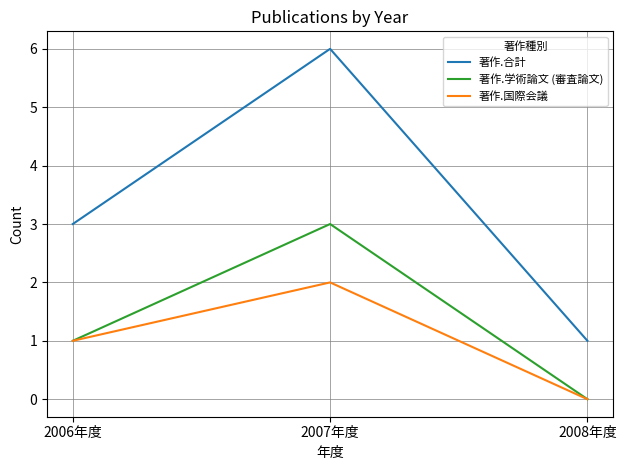

What is the sum of all 著作.学術論文 (審査論文) values?

4